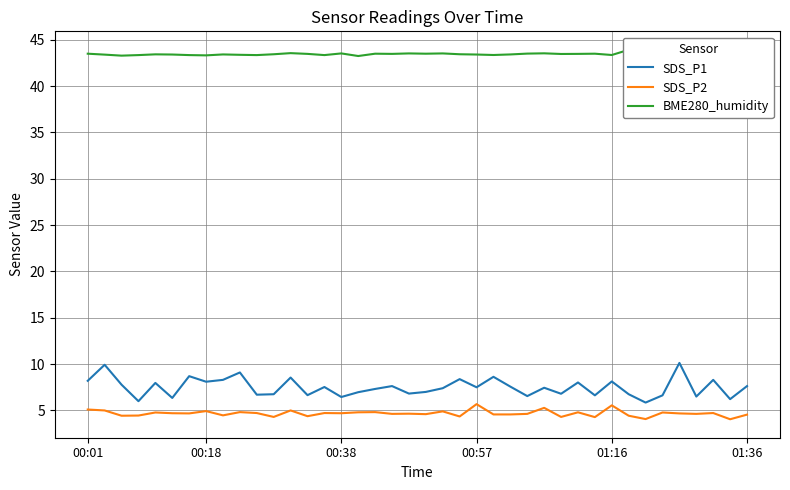

The SDS_P2 series shows 7.6 at 00:57. True or false?

False